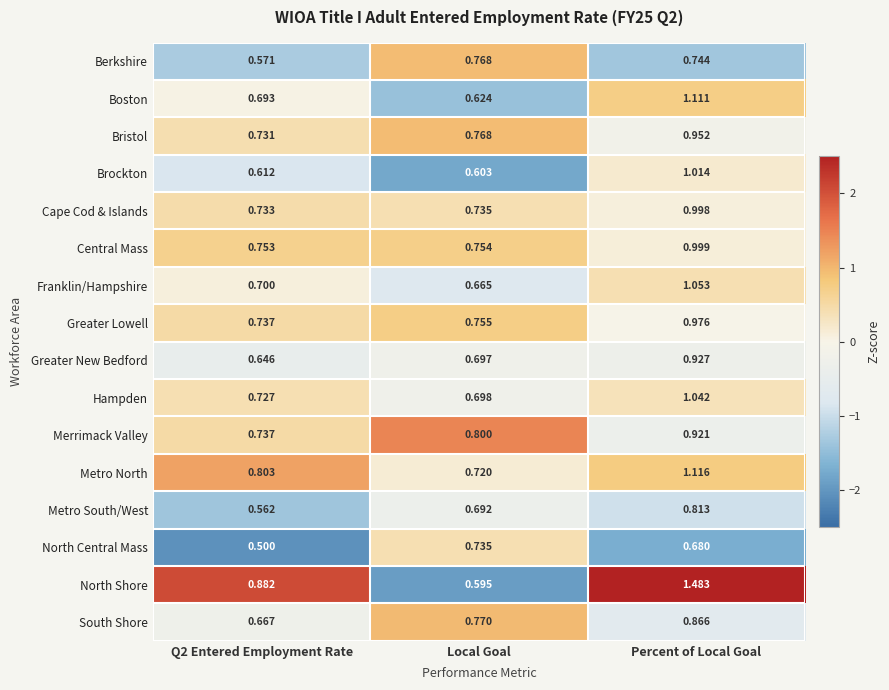

How many categories are shown in the chart?

3